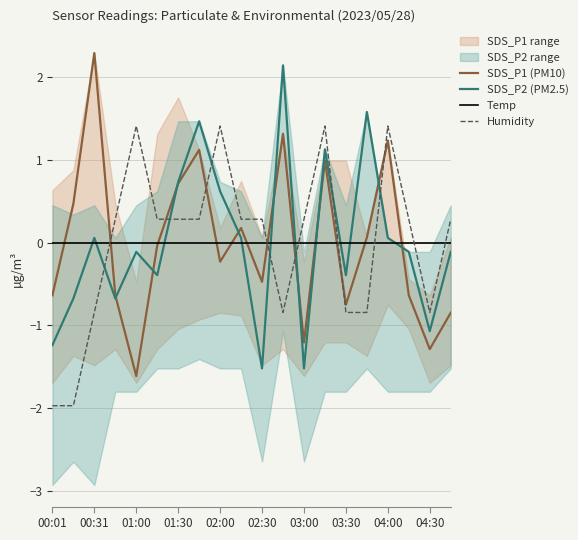

What is the highest value of the SDS_P1 (PM10) series?

2.3